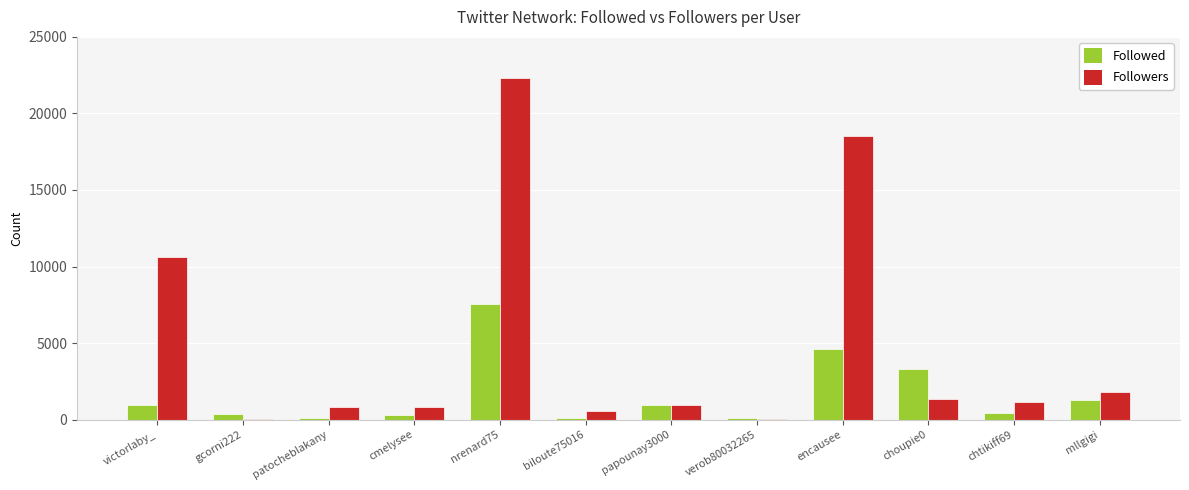

Which series has the largest total across all categories?

Followers